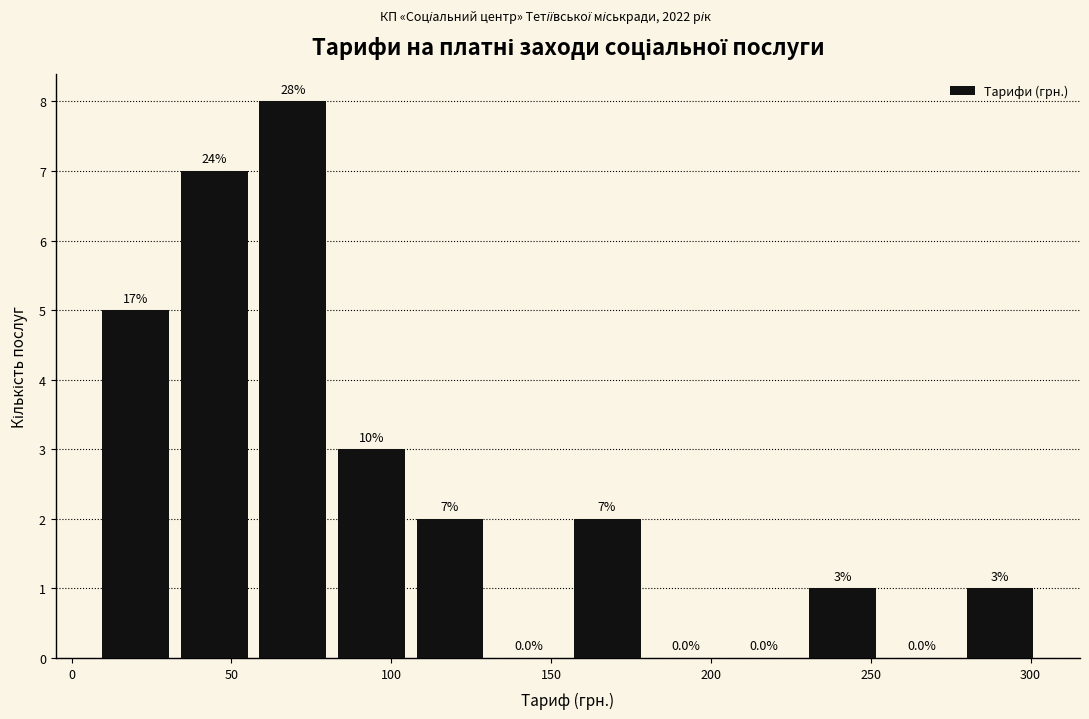

Which range on the x-axis has the tallest bar?

55 to 80